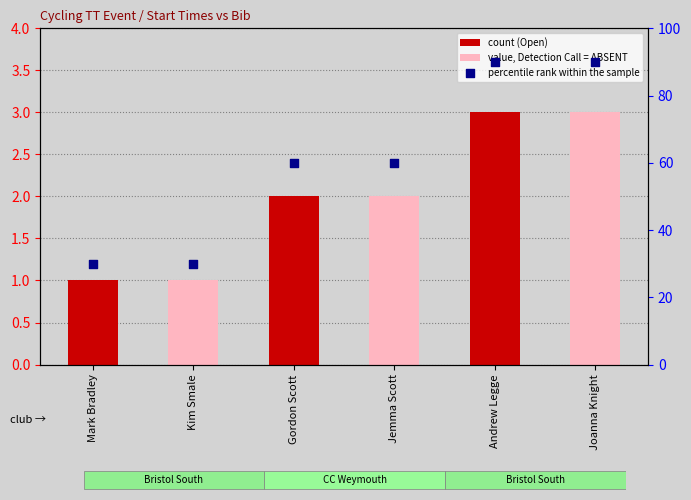

What are all the series names shown in the legend?

count (Open), value, Detection Call = ABSENT, percentile rank within the sample